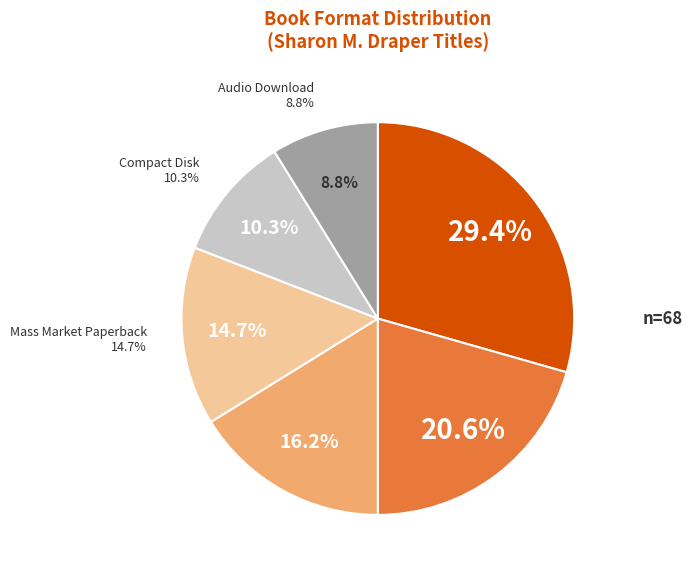

Combined, what portion of the pie is Trade Paperback and Mass Market Paperback?

44.1%